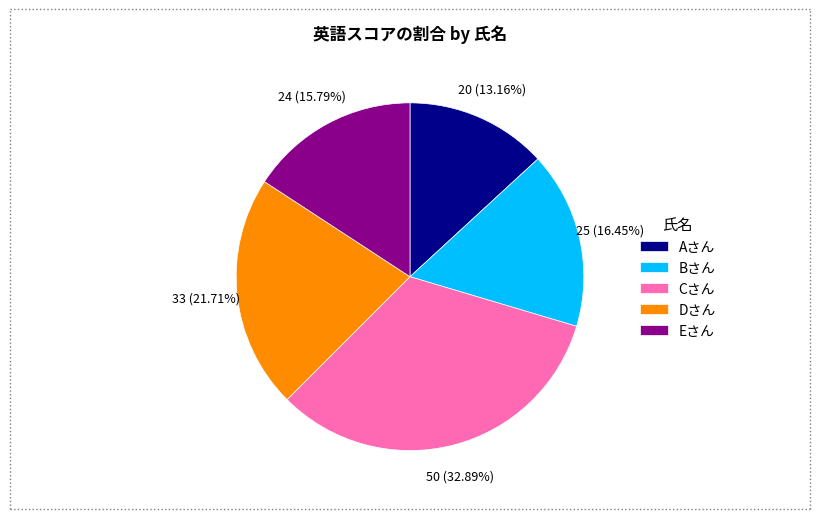

To the nearest percent, what is the difference between the Cさん and Bさん slice percentages?

16%